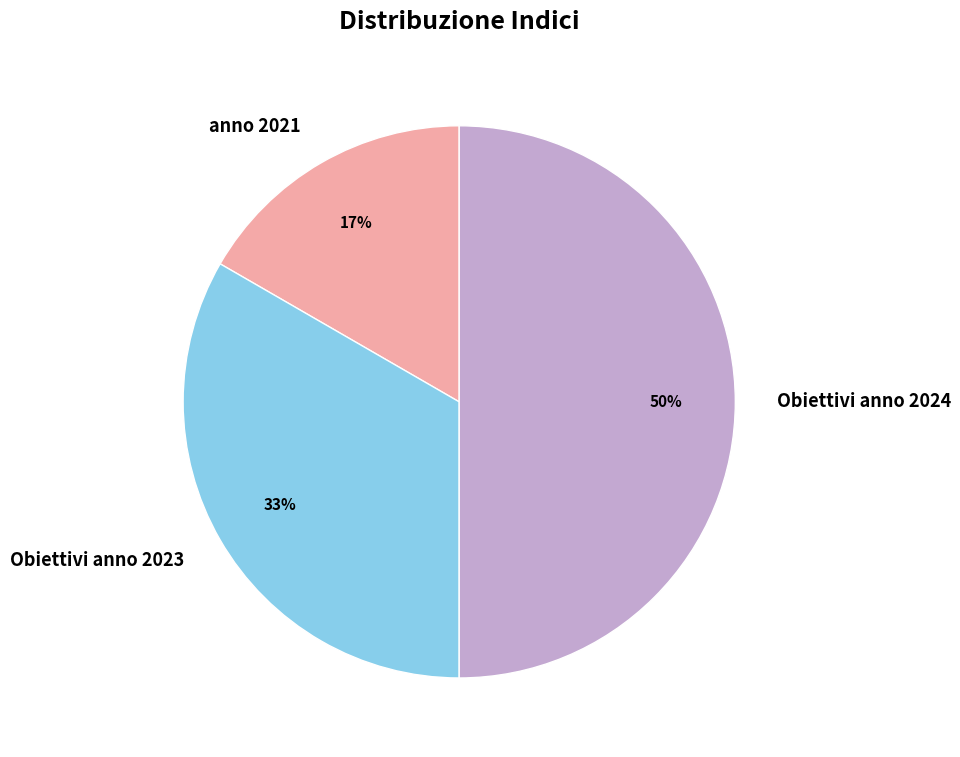

Is the sum of anno 2021 and Obiettivi anno 2024 greater than half?

Yes